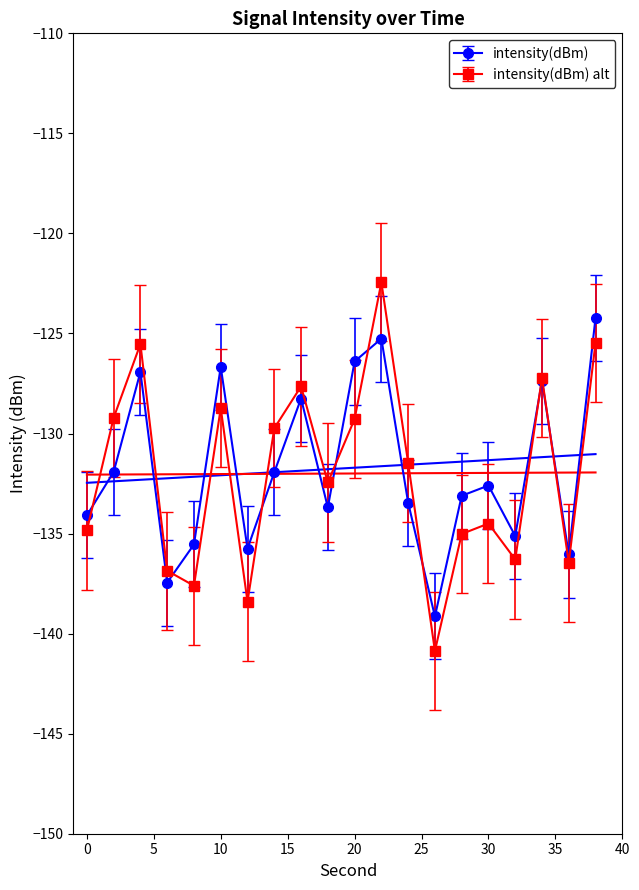

What is the sum of all second values?

-2634.9